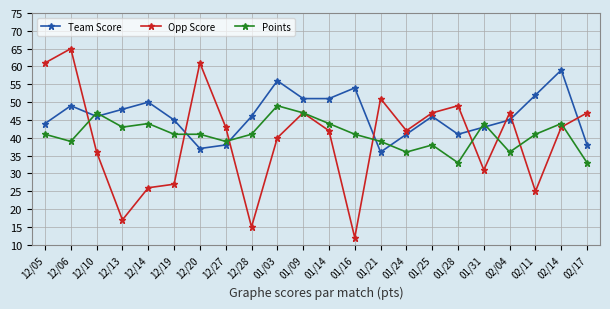

What is the maximum value shown in the chart?

65